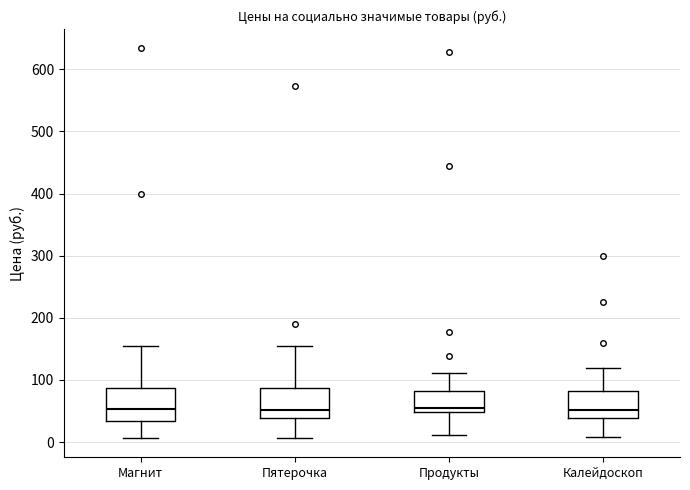

Reading left to right, read every box against the y-axis: the position of its median line, the range the box covers, and the ends of its whiskers. The values are not printed on the chart, so give them approximately, as read against the axis.

Магнит: median 50, box 30 to 90, whiskers 10 to 150
Пятерочка: median 50, box 40 to 90, whiskers 10 to 150
Продукты: median 60, box 50 to 80, whiskers 10 to 110
Калейдоскоп: median 50, box 40 to 80, whiskers 10 to 120